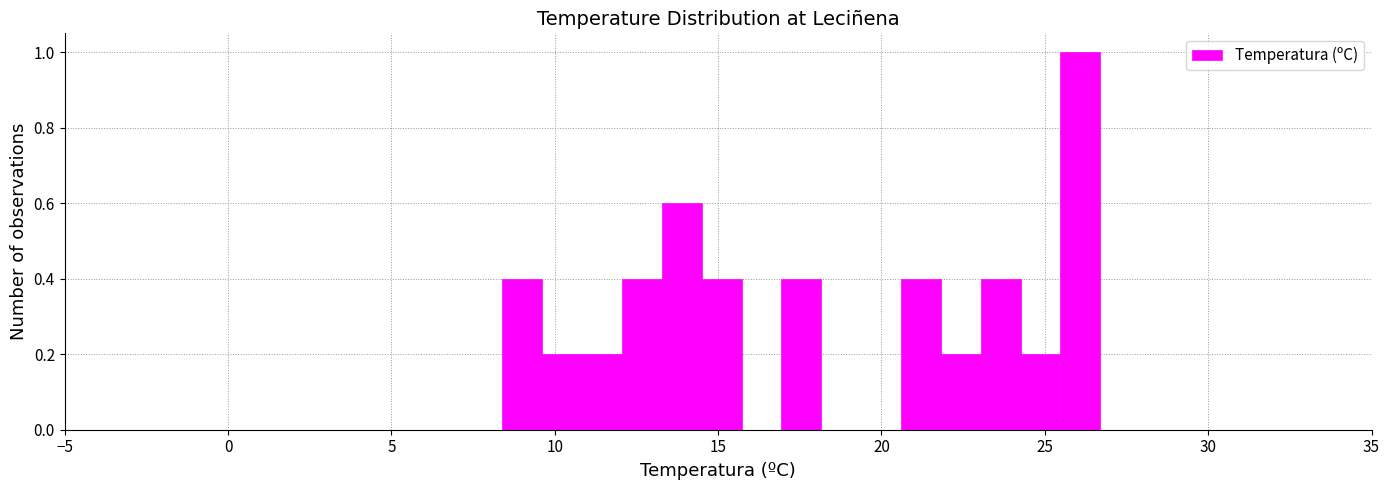

Around what value on the x-axis is the tallest bar? Give the approximate position of its centre, as read against the axis.

26.0